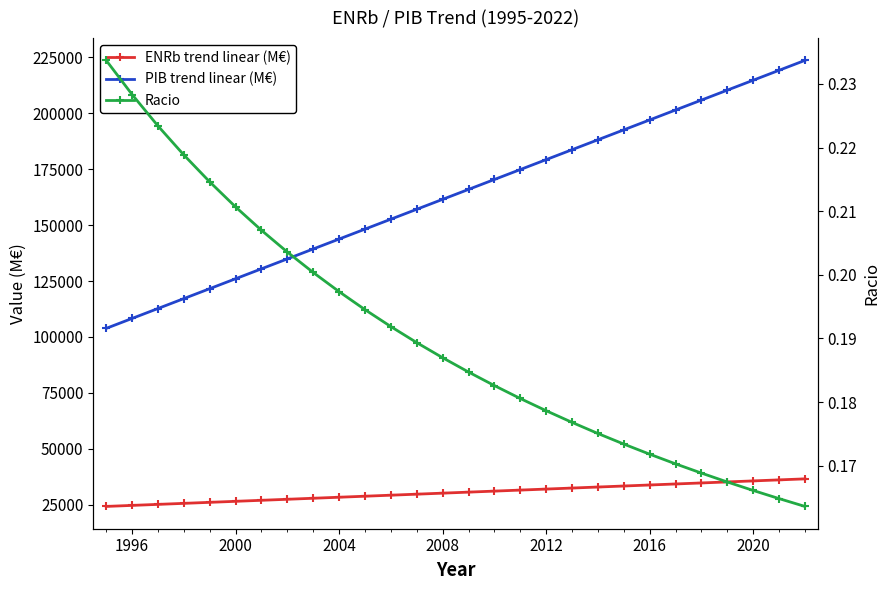

The value of Racio at 2008 is 0.2. True or false?

True